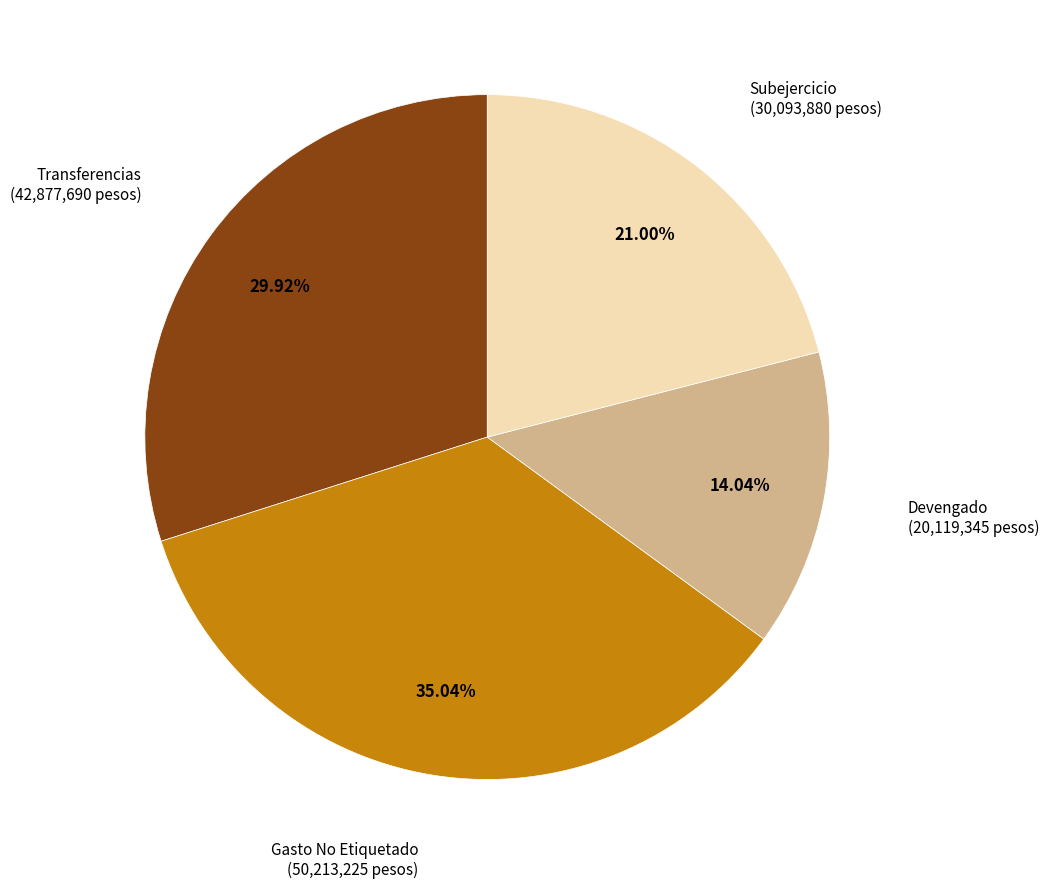

Combined, do Devengado (20,119,345 pesos) and Subejercicio (30,093,880 pesos) account for over 50%?

No